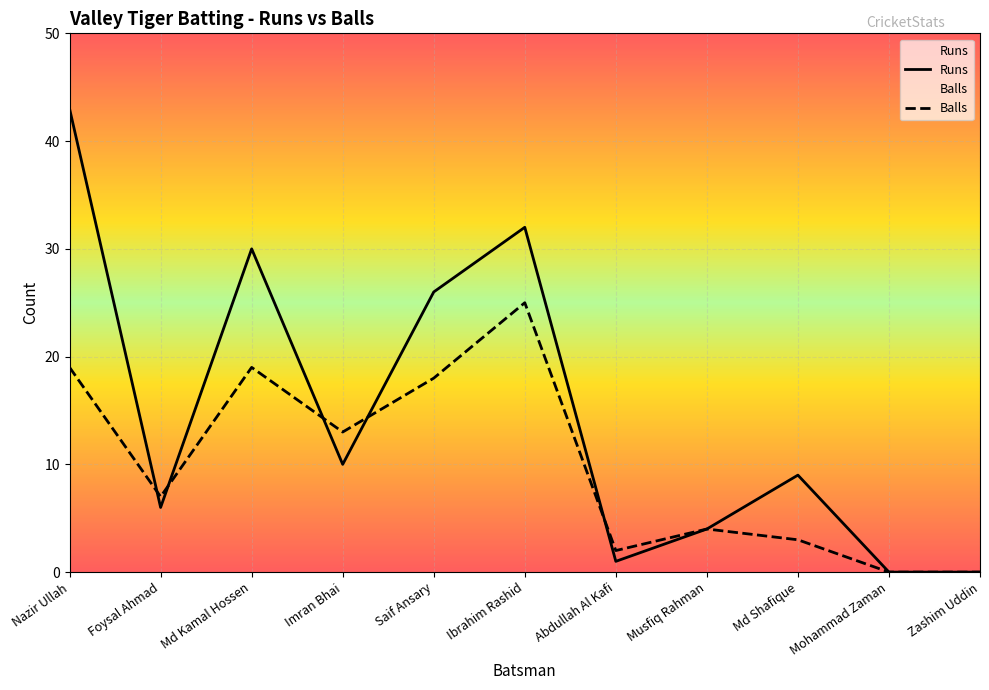

Reading left to right, extract all data points from this chart.

Runs: Nazir Ullah=43	Foysal Ahmad=6	Md Kamal Hossen=30	Imran Bhai=10	Saif Ansary=26	Ibrahim Rashid=32	Abdullah Al Kafi=1	Musfiq Rahman=4	Md Shafique=9	Mohammad Zaman=0	Zashim Uddin=0
Balls: Nazir Ullah=19	Foysal Ahmad=7	Md Kamal Hossen=19	Imran Bhai=13	Saif Ansary=18	Ibrahim Rashid=25	Abdullah Al Kafi=2	Musfiq Rahman=4	Md Shafique=3	Mohammad Zaman=0	Zashim Uddin=0